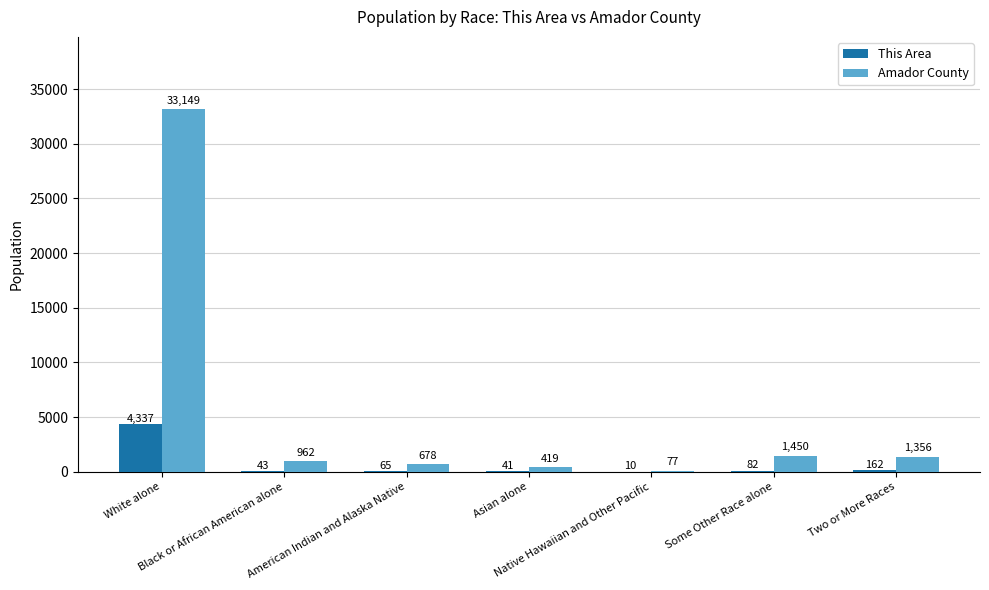

What is the highest value of the This Area series?

4337